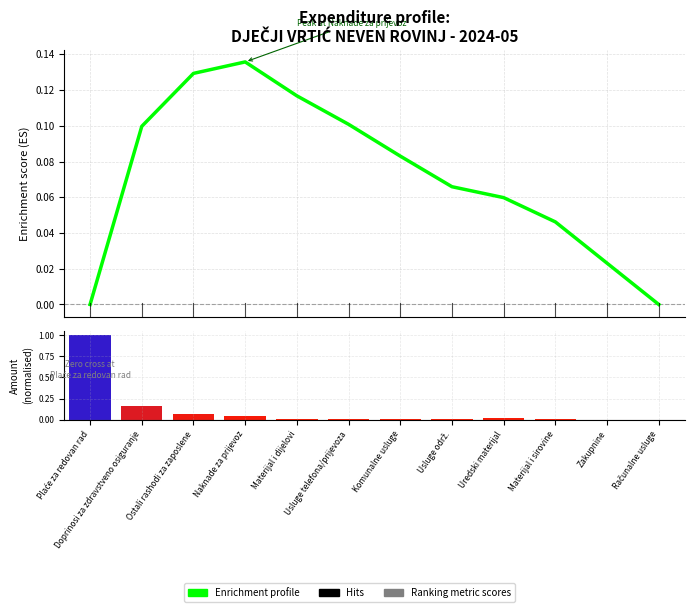

Reading left to right, transcribe all the data shown in this chart.

Enrichment profile: 0.0	0.1	0.1	0.1	0.1	0.1	0.1	0.1	0.1	0.0	0.0	0.0
Ranking metric scores: 1.0	0.2	0.1	0.0	0.0	0.0	0.0	0.0	0.0	0.0	0.0	0.0